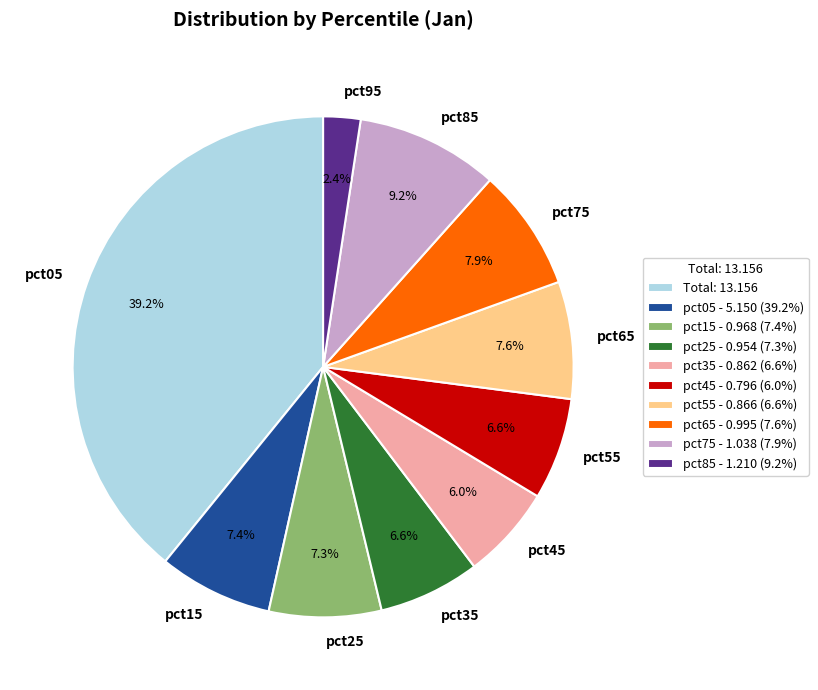

Is it true that pct75 is 8% of the pie?

True